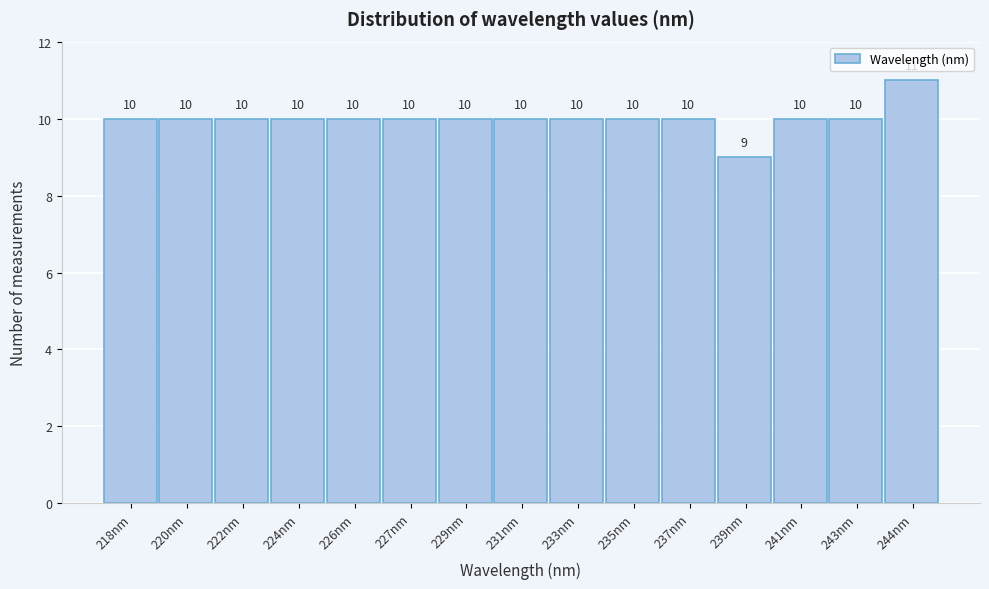

Reading left to right, extract all data points from this chart.

10	10	10	10	10	10	10	10	10	10	10	9	10	10	11